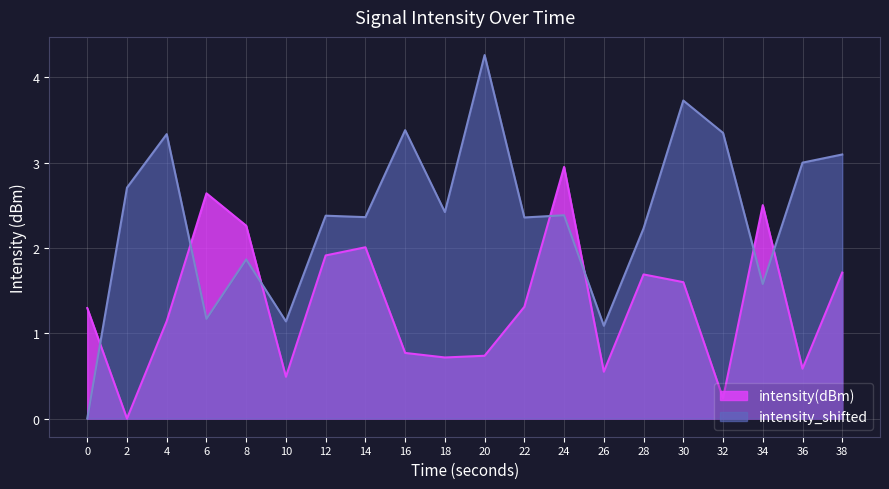

What is the difference between the maximum and minimum values in the intensity(dBm) series?

2.9